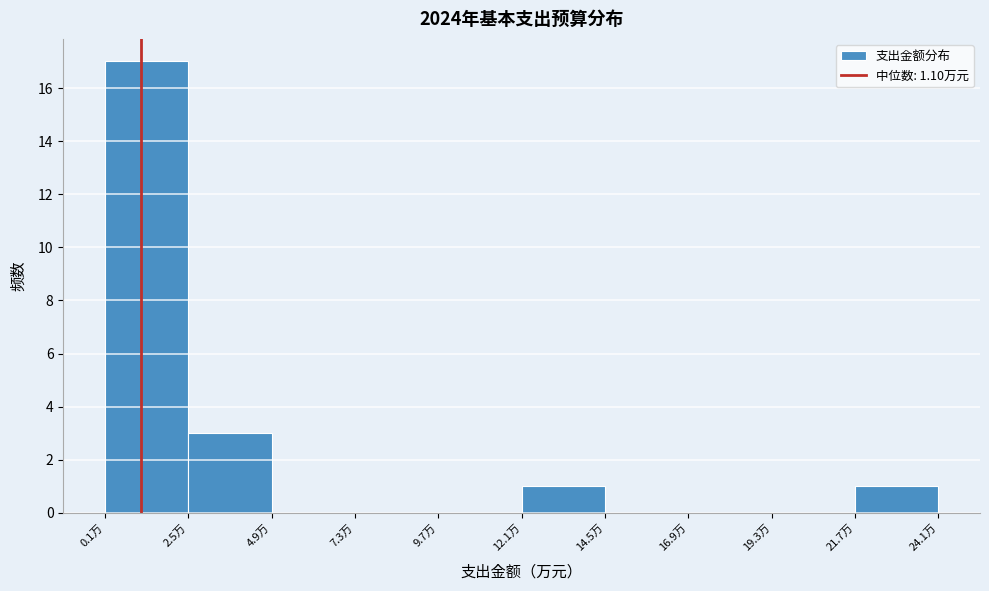

Which range on the x-axis has the tallest bar?

0.0 to 2.5